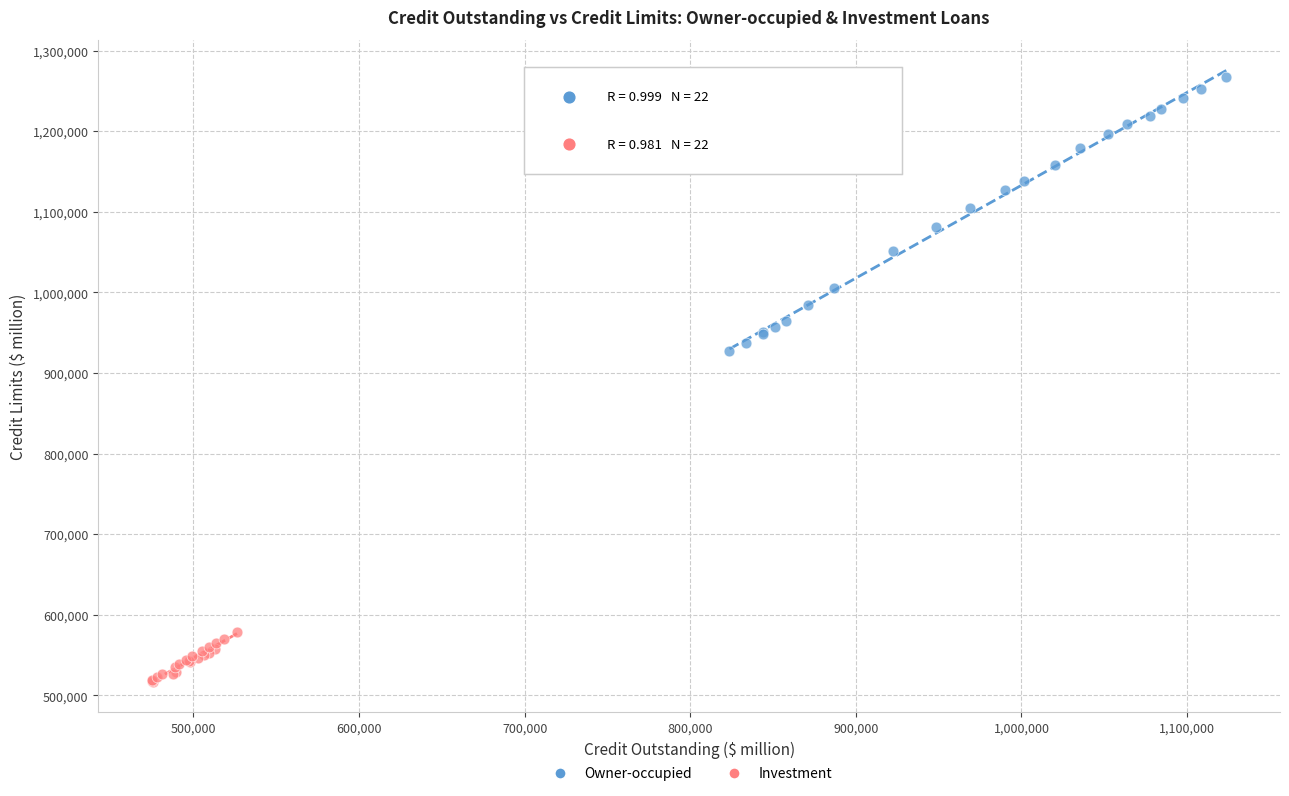

Which series contains the highest Y value?

Owner-occupied